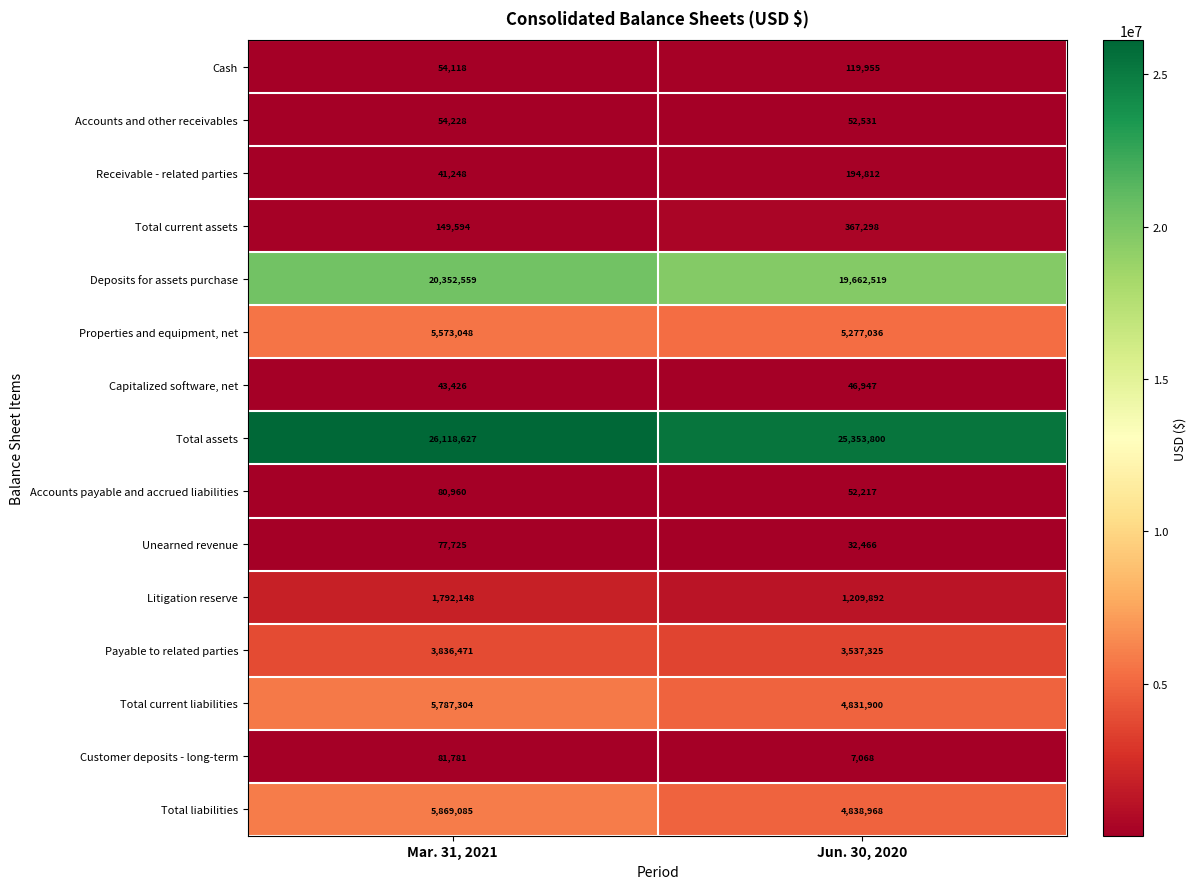

The value of Customer deposits - long-term at Jun. 30, 2020 is 7068. True or false?

True